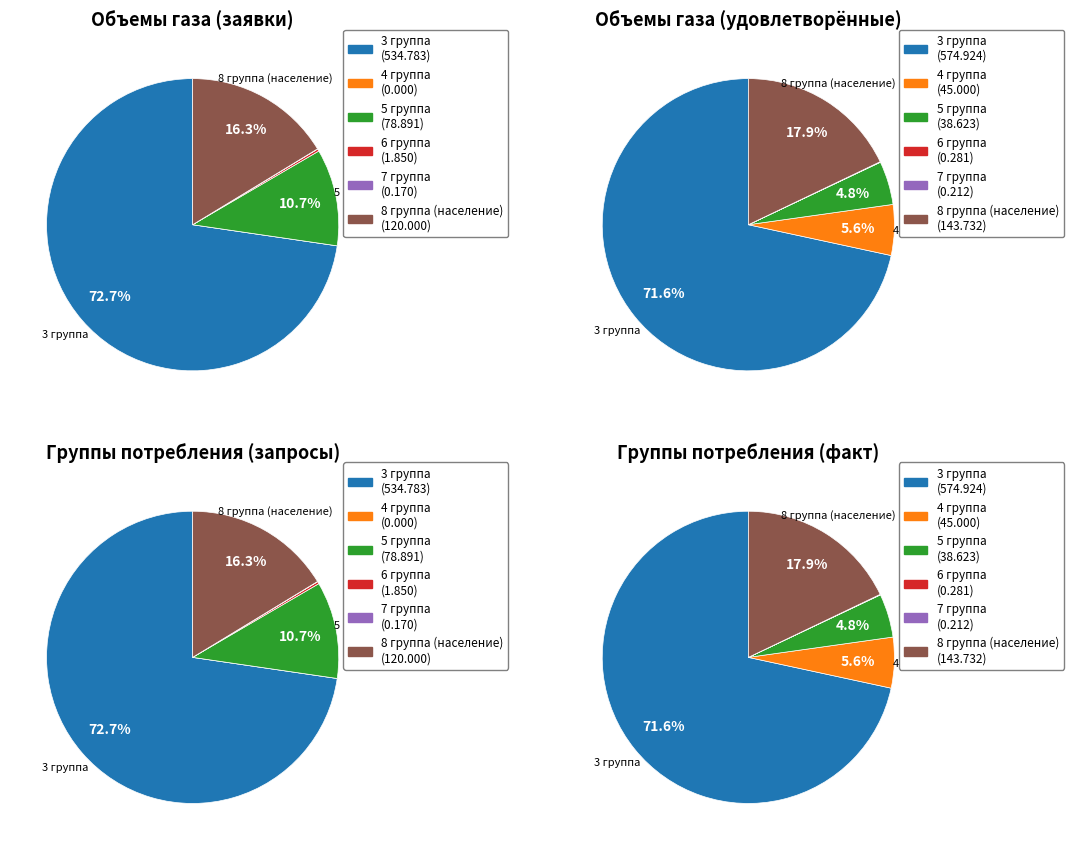

To the nearest percent, what is the difference between the 8 группа (население) and 5 группа slice percentages?

13%